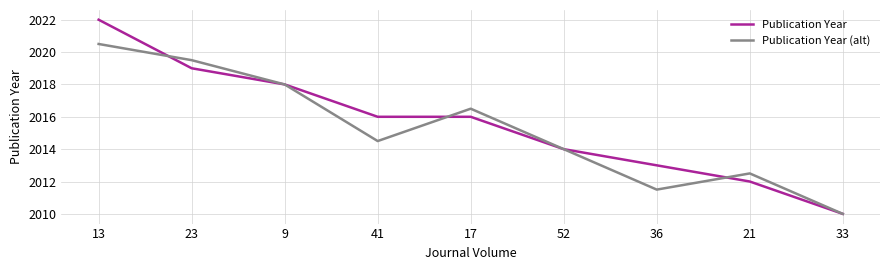

True or false: Publication Year and Publication Year (alt) intersect in this chart.

True